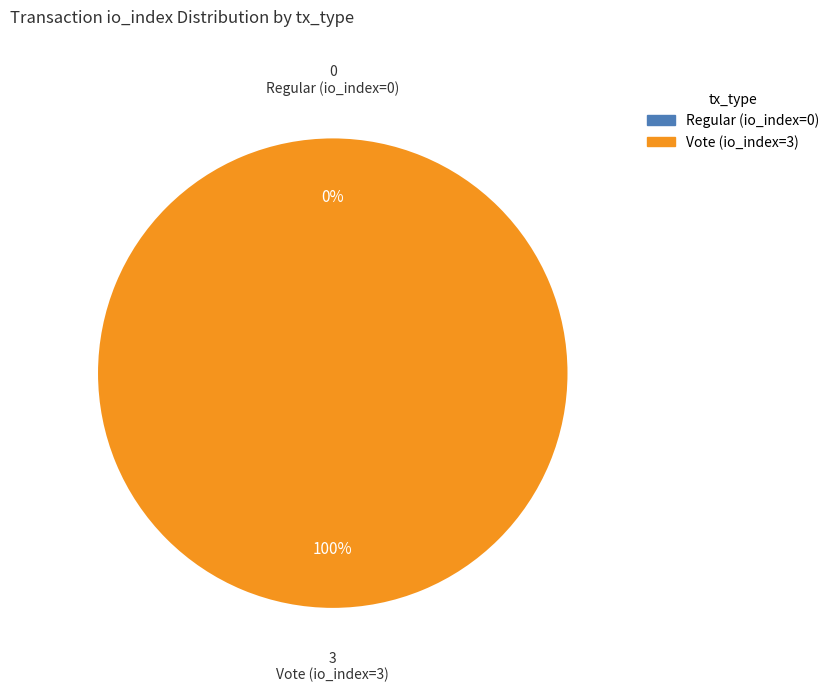

What percentage do Regular (io_index=0) and Vote (io_index=3) together represent?

100.0%